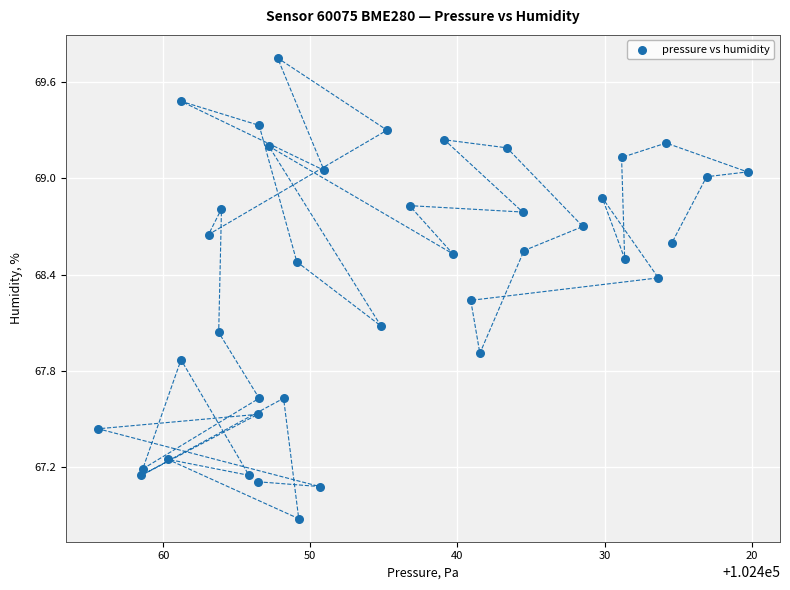

What is the range of Y values (max minus min)?

2.9